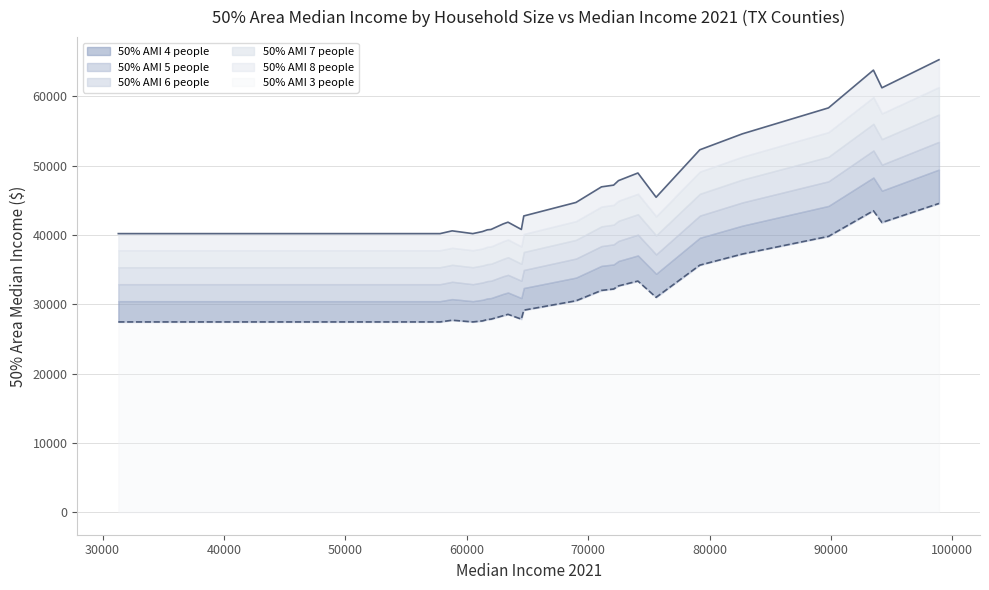

What is the smallest value displayed?

27450